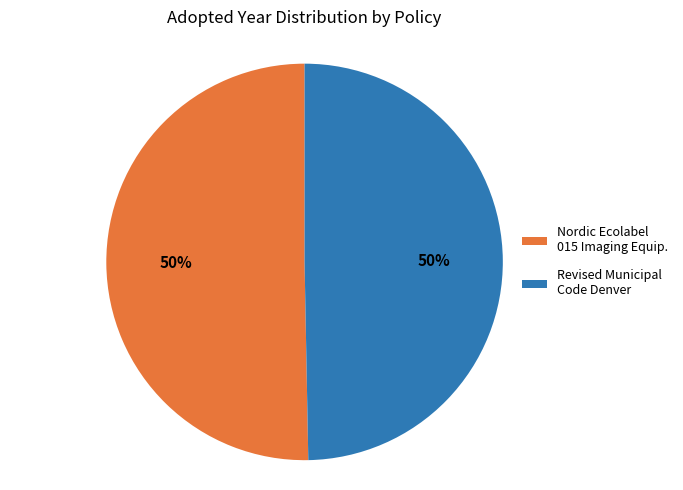

What is the ratio of the value at Nordic Ecolabel 015 Imaging Equip. to the value at Revised Municipal Code Denver?

1.0